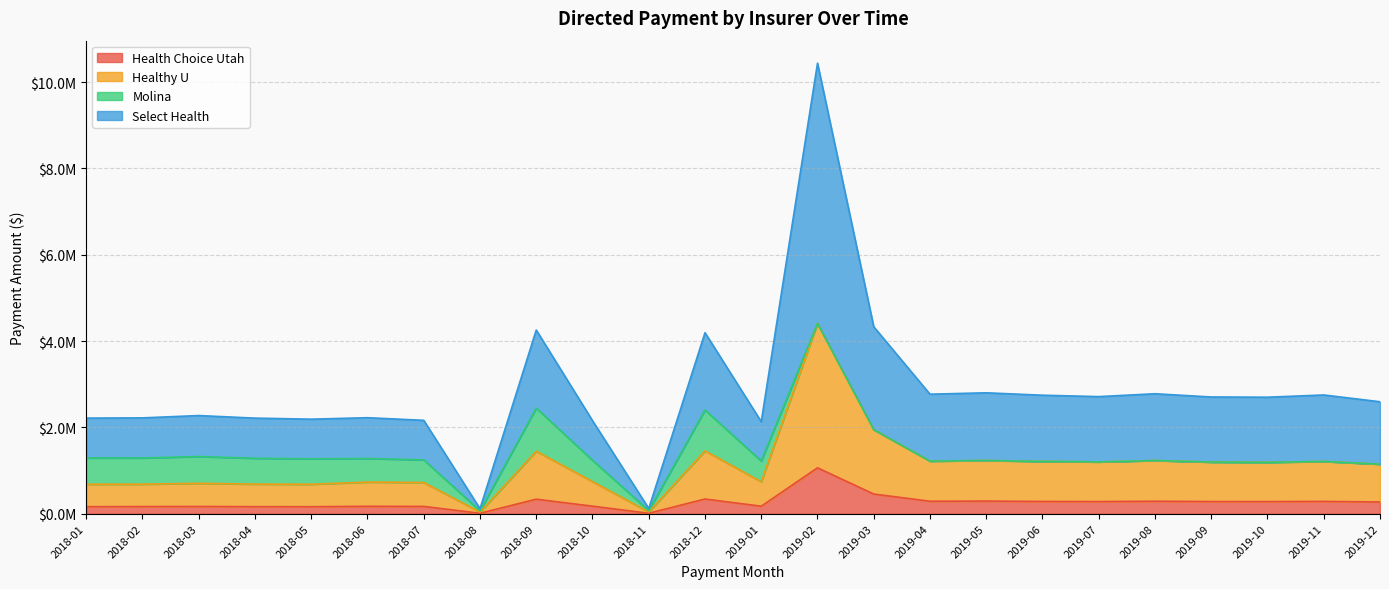

Is it true that Health Choice Utah equals 170504.1 at 2018-06?

True